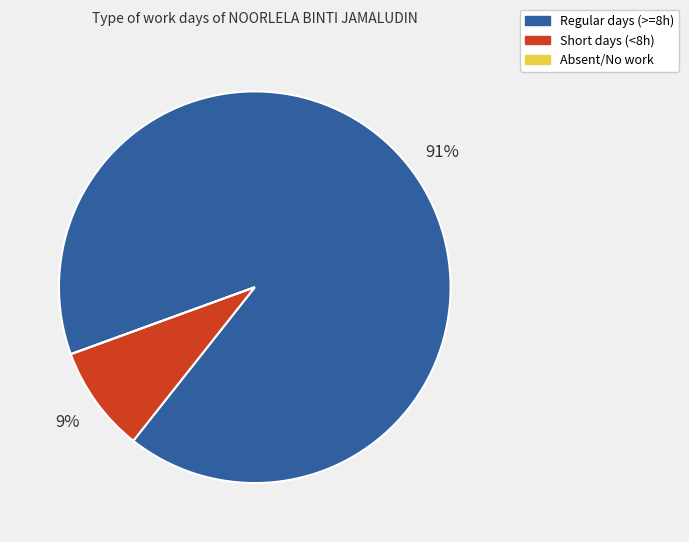

To the nearest percent, what is the average slice percentage?

33%